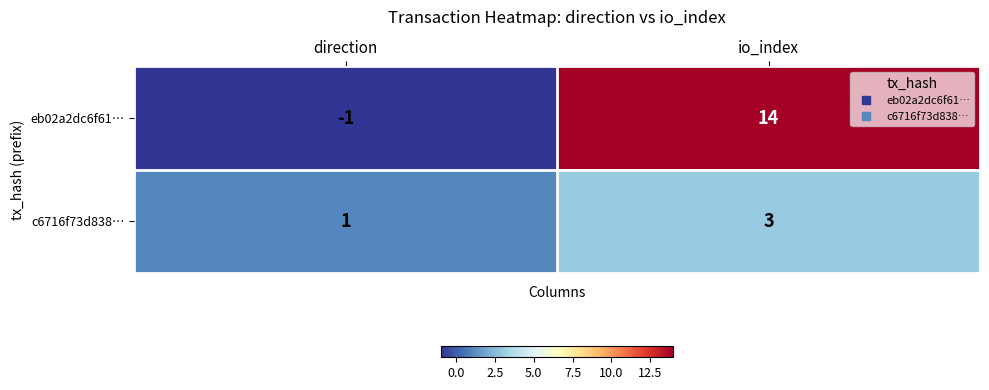

At how many categories does at least one series exceed 4?

1